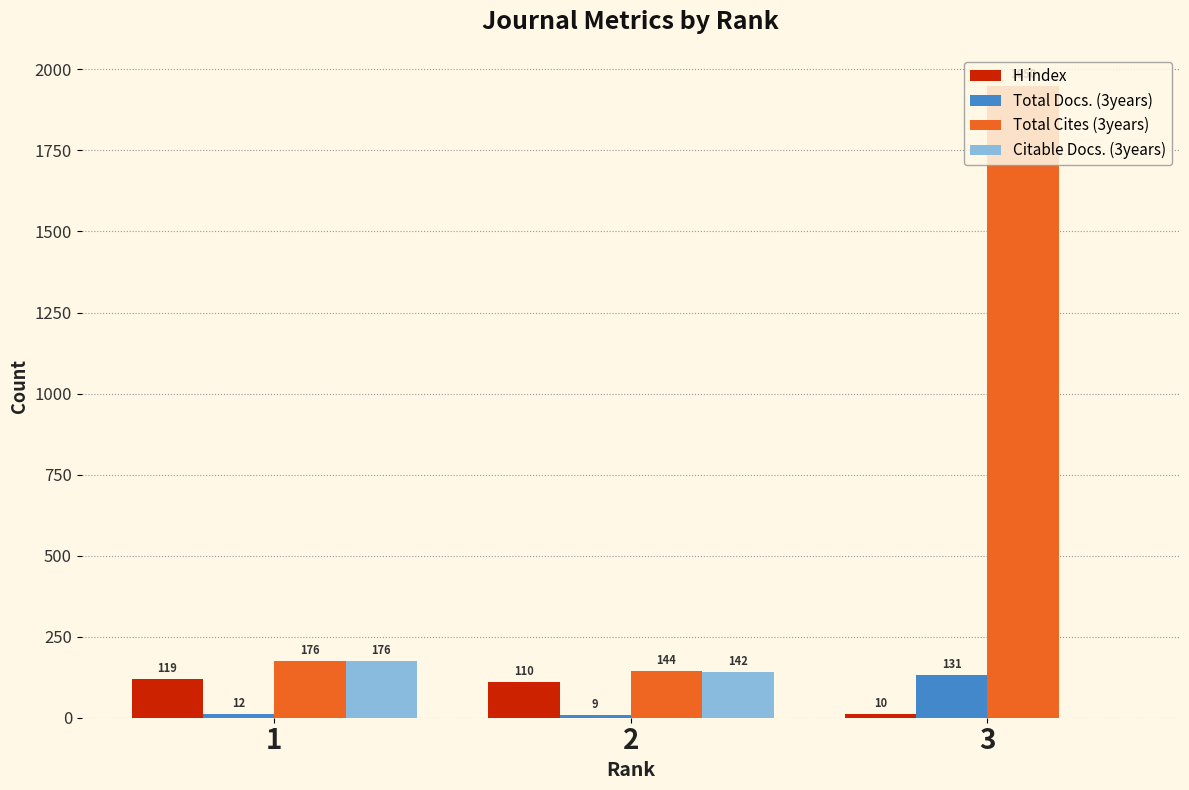

Which series has the widest spread of values?

Total Cites (3years)